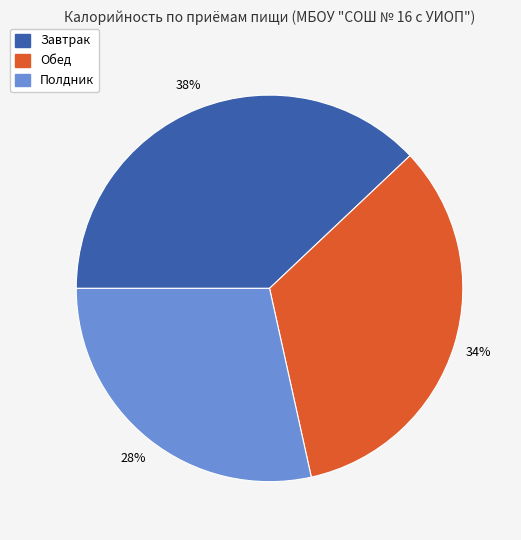

Which category has the biggest portion of the pie?

Завтрак